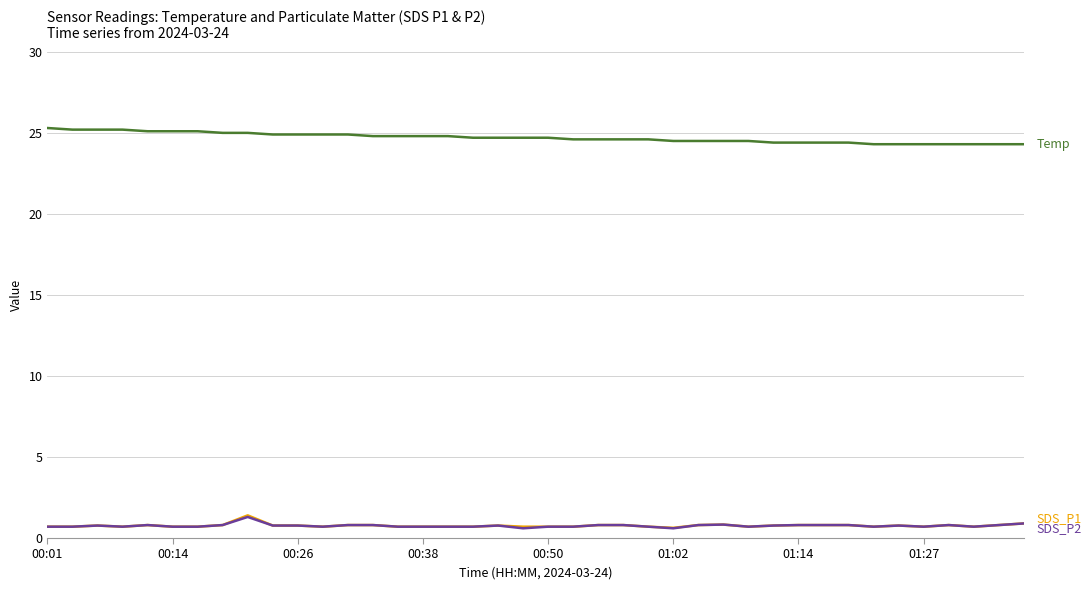

What is the minimum value shown in the chart?

0.6